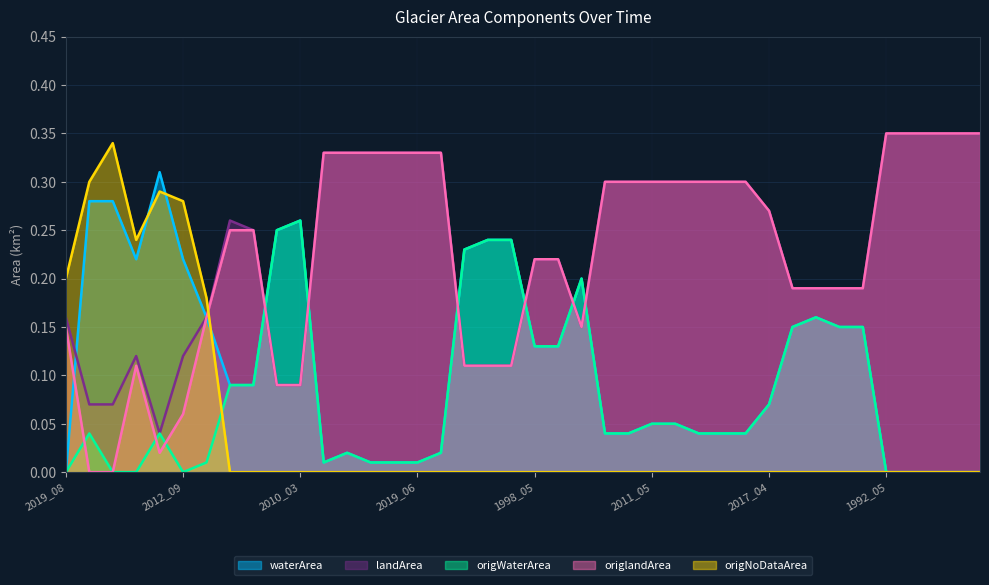

What is the sum of all landArea values?

9.2